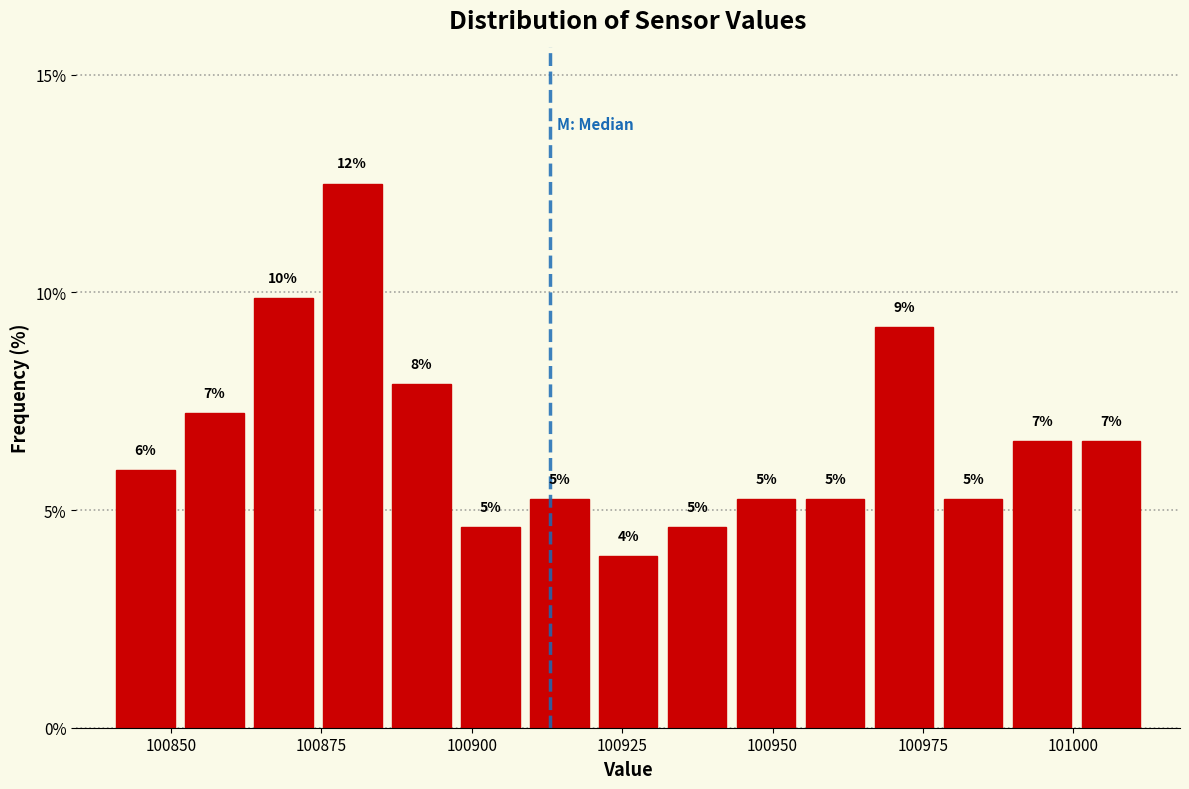

Around what value on the x-axis is the tallest bar? Give the approximate position of its centre, as read against the axis.

100880